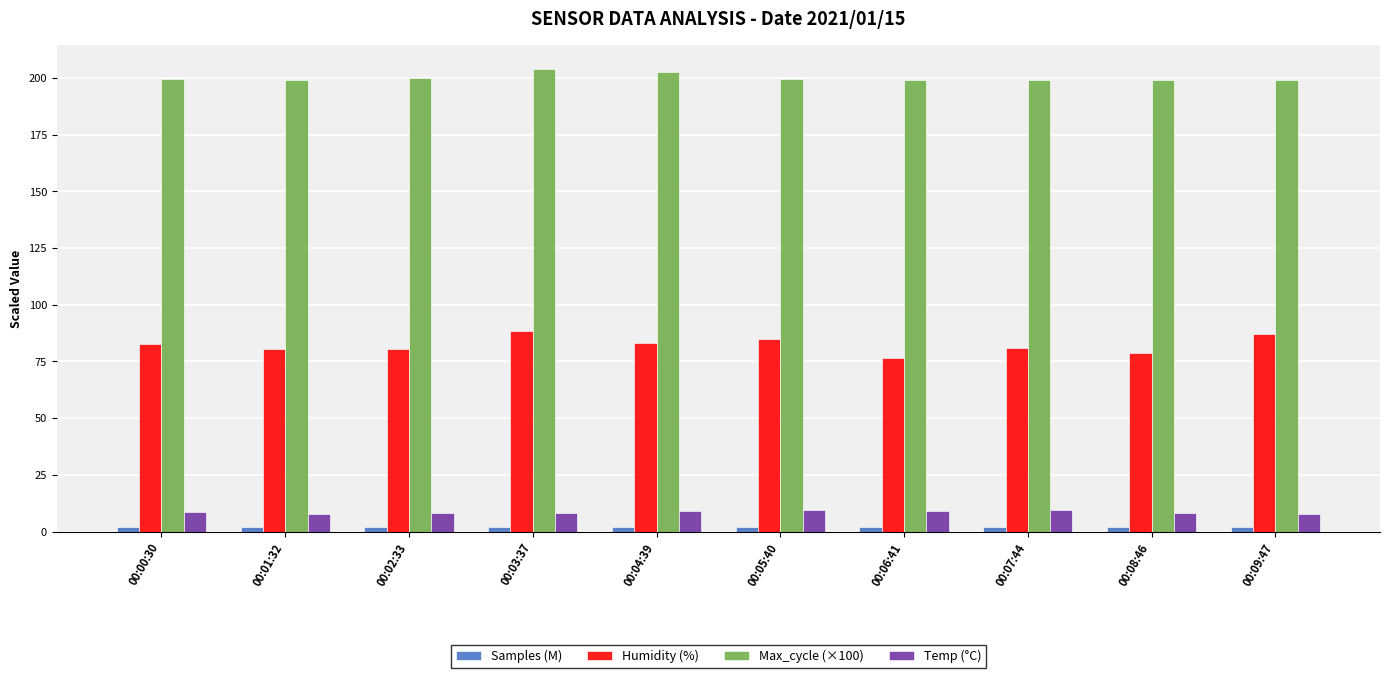

What is the maximum value shown in the chart?

204.1